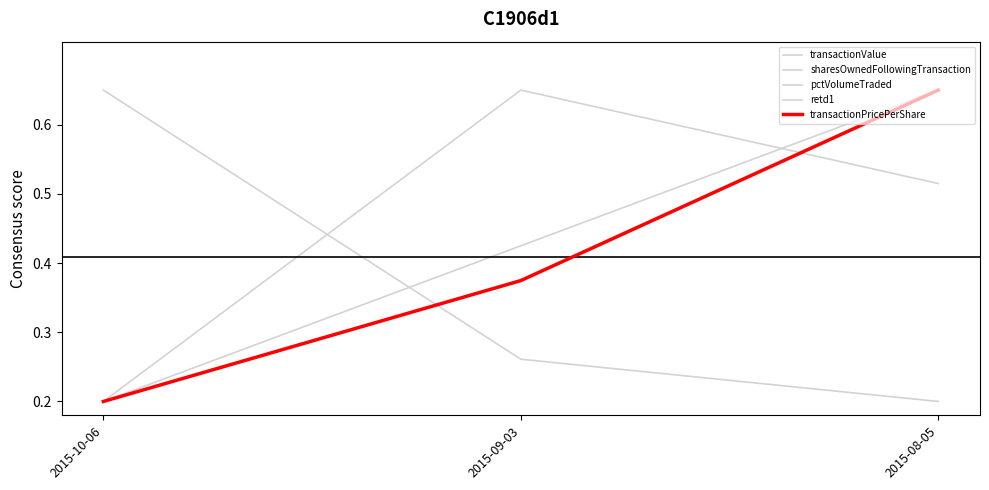

Is this an area chart (filled region under the line)?

No